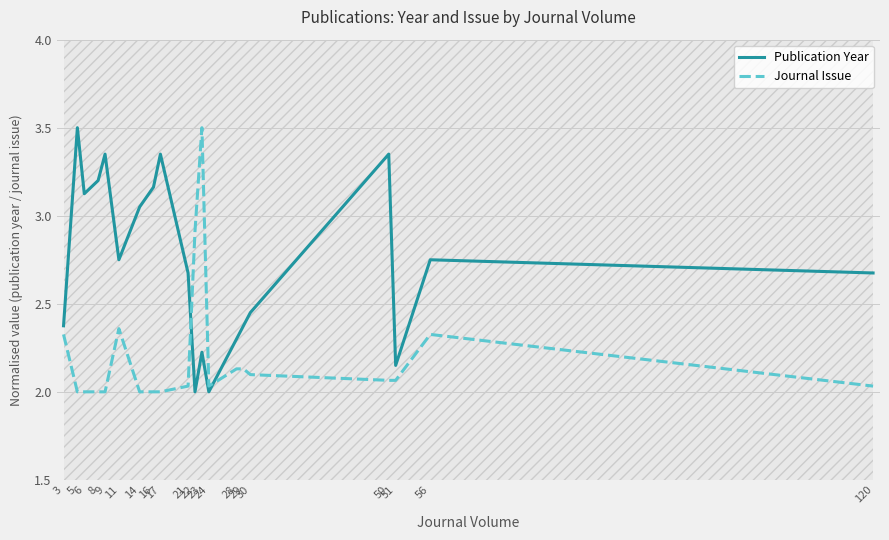

In Publication Year, how many points are higher than both neighbors (excluding endpoints)?

6